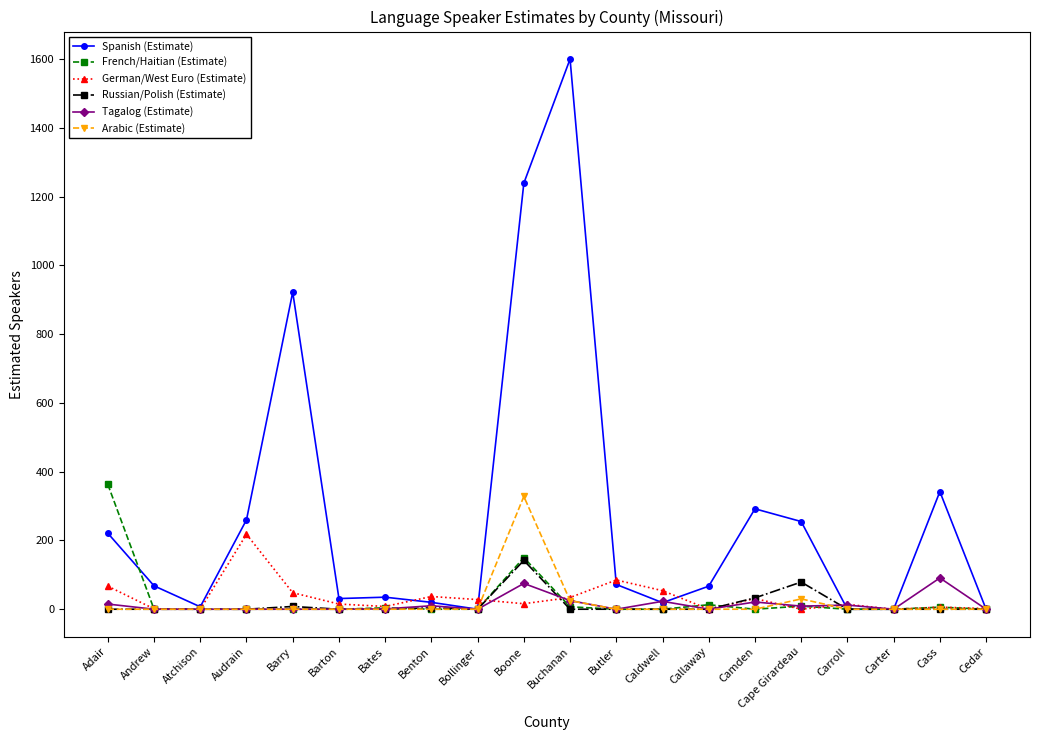

Is it true that Tagalog (Estimate) equals 0 at Callaway?

True